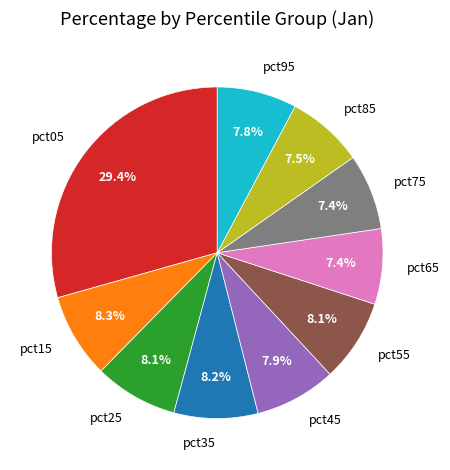

Which has a higher value, pct35 or pct05?

pct05